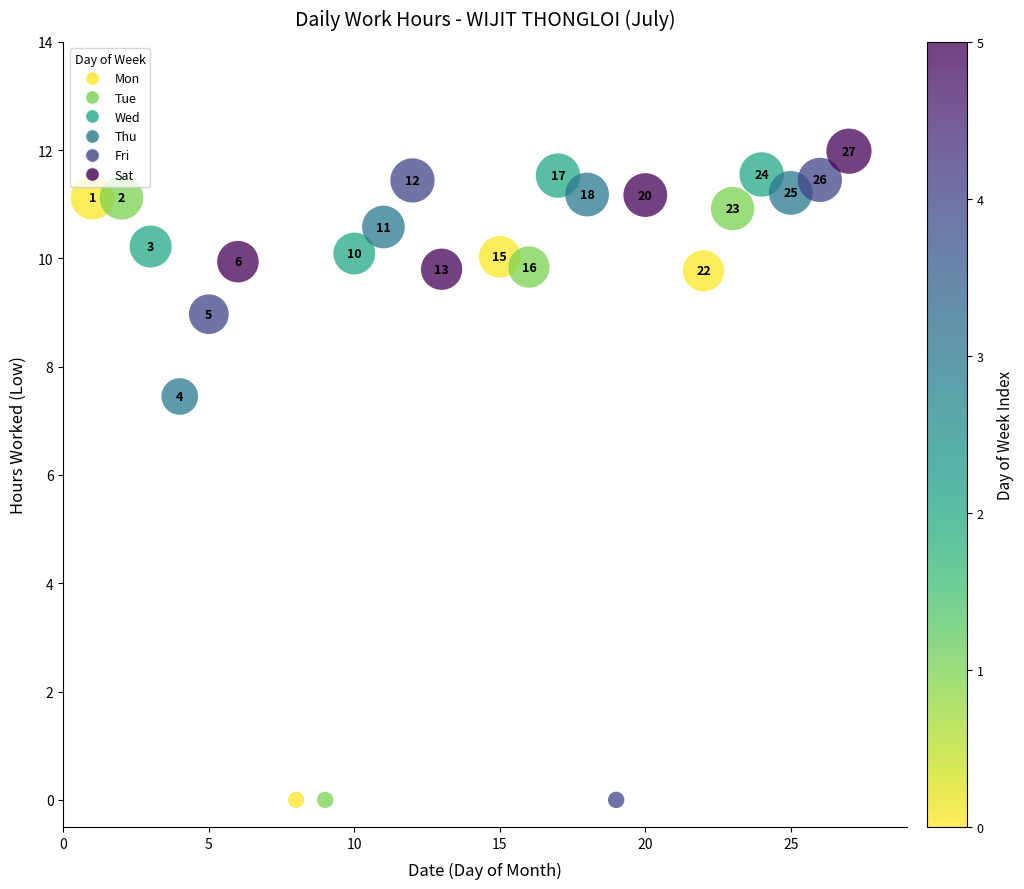

What Y value in the scatter plot is closest to 5?

7.5